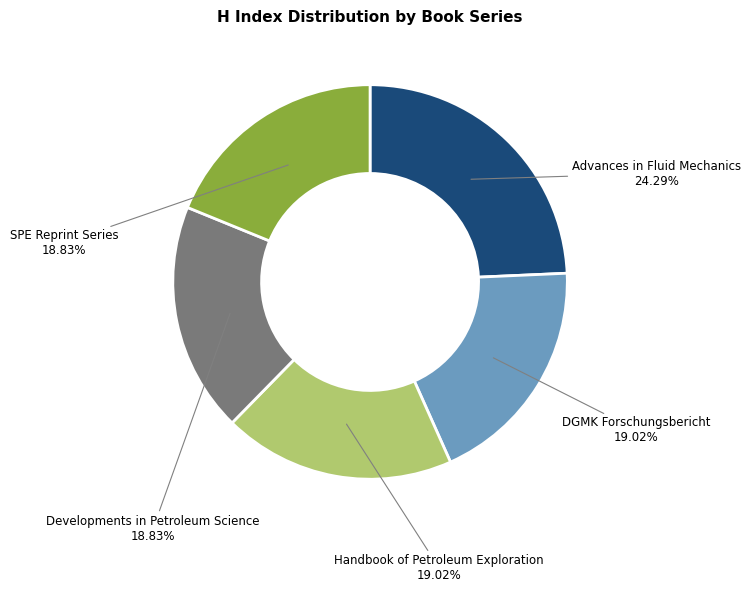

Does Handbook of Petroleum Exploration represent more than half of the total?

No